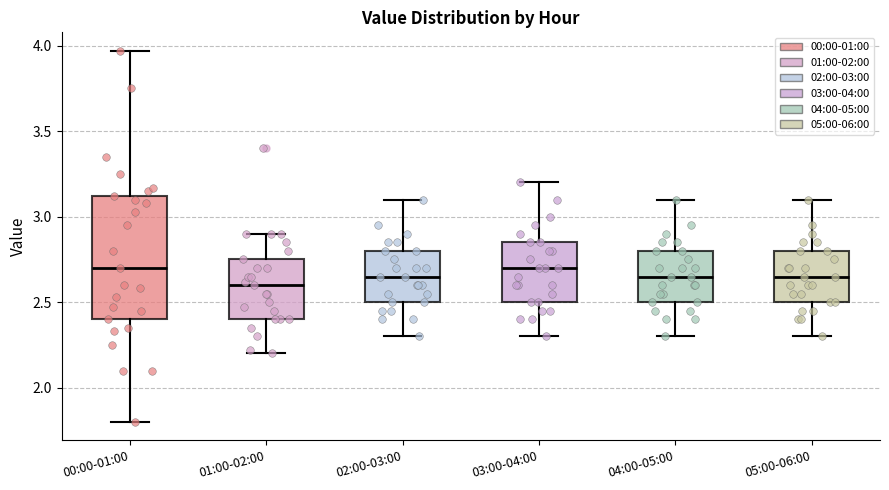

Reading left to right, transcribe this box plot: for each box, give where its median line is, the range the box spans, and where its two whiskers end, as read against the y-axis. The values are not printed on the chart, so give them approximately, as read against the axis.

00:00-01:00: median 2.70, box 2.40 to 3.10, whiskers 1.80 to 3.95
01:00-02:00: median 2.60, box 2.40 to 2.75, whiskers 2.20 to 2.90
02:00-03:00: median 2.65, box 2.50 to 2.80, whiskers 2.30 to 3.10
03:00-04:00: median 2.70, box 2.50 to 2.85, whiskers 2.30 to 3.20
04:00-05:00: median 2.65, box 2.50 to 2.80, whiskers 2.30 to 3.10
05:00-06:00: median 2.65, box 2.50 to 2.80, whiskers 2.30 to 3.10